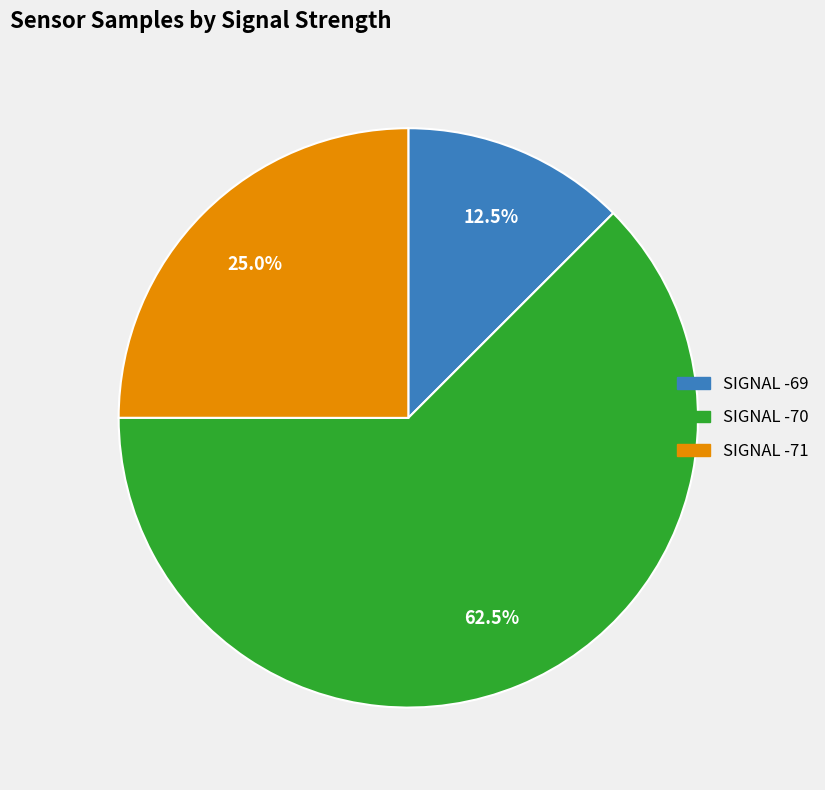

Does any single category account for the majority?

Yes